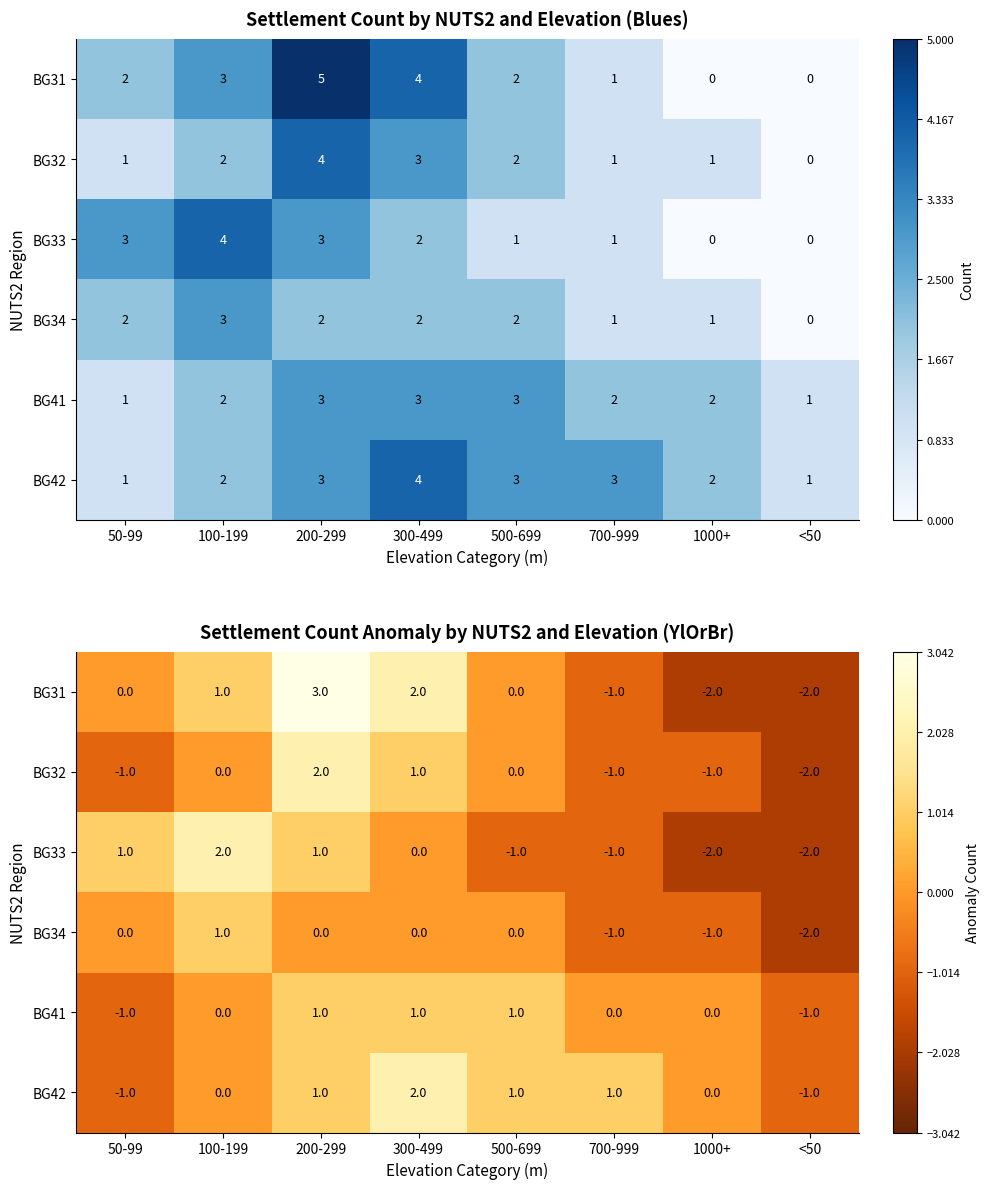

Rank the series at <50 from highest to lowest value.

BG41, BG42, BG31, BG32, BG33, BG34